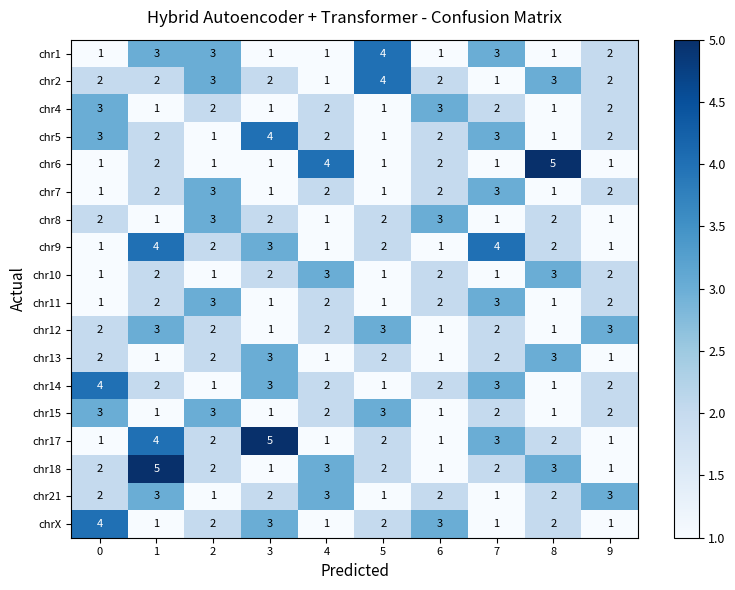

What is the difference between the maximum and minimum values in the chr6 series?

4